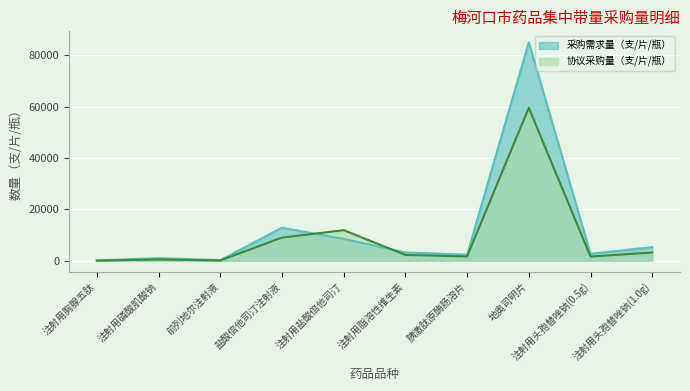

Between which two adjacent categories do 协议采购量（支/片/瓶） and 采购需求量（支/片/瓶） first intersect?

盐酸倍他司汀注射液 and 注射用盐酸倍他司汀